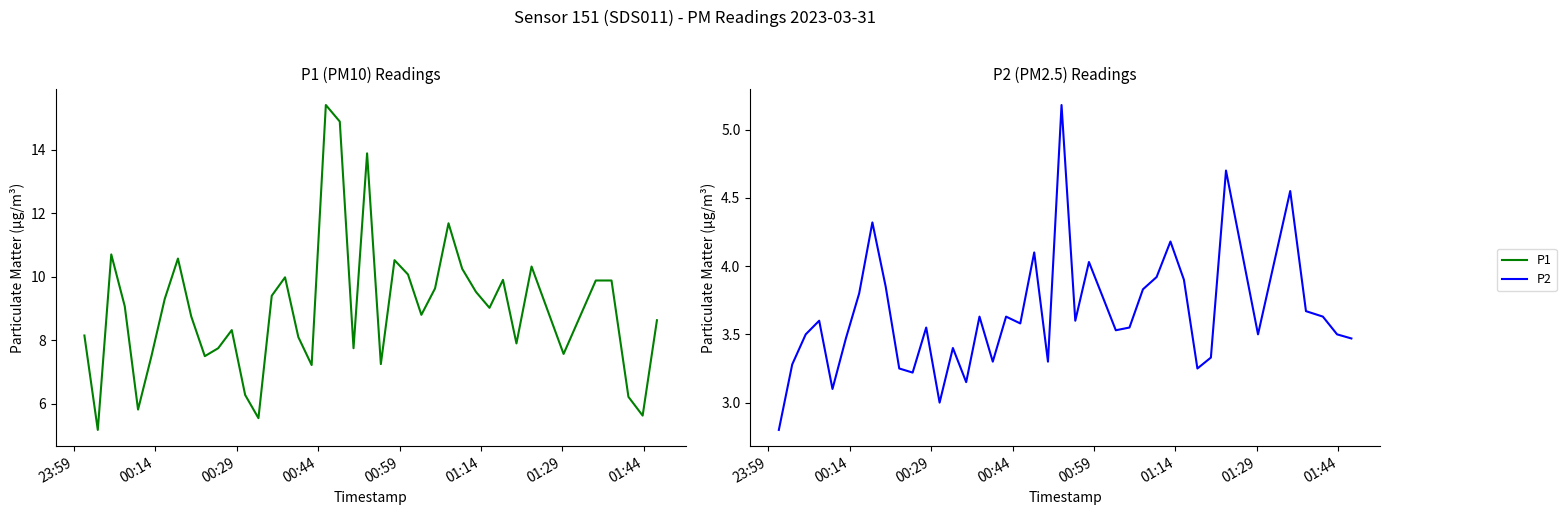

What is the greatest value displayed?

15.4